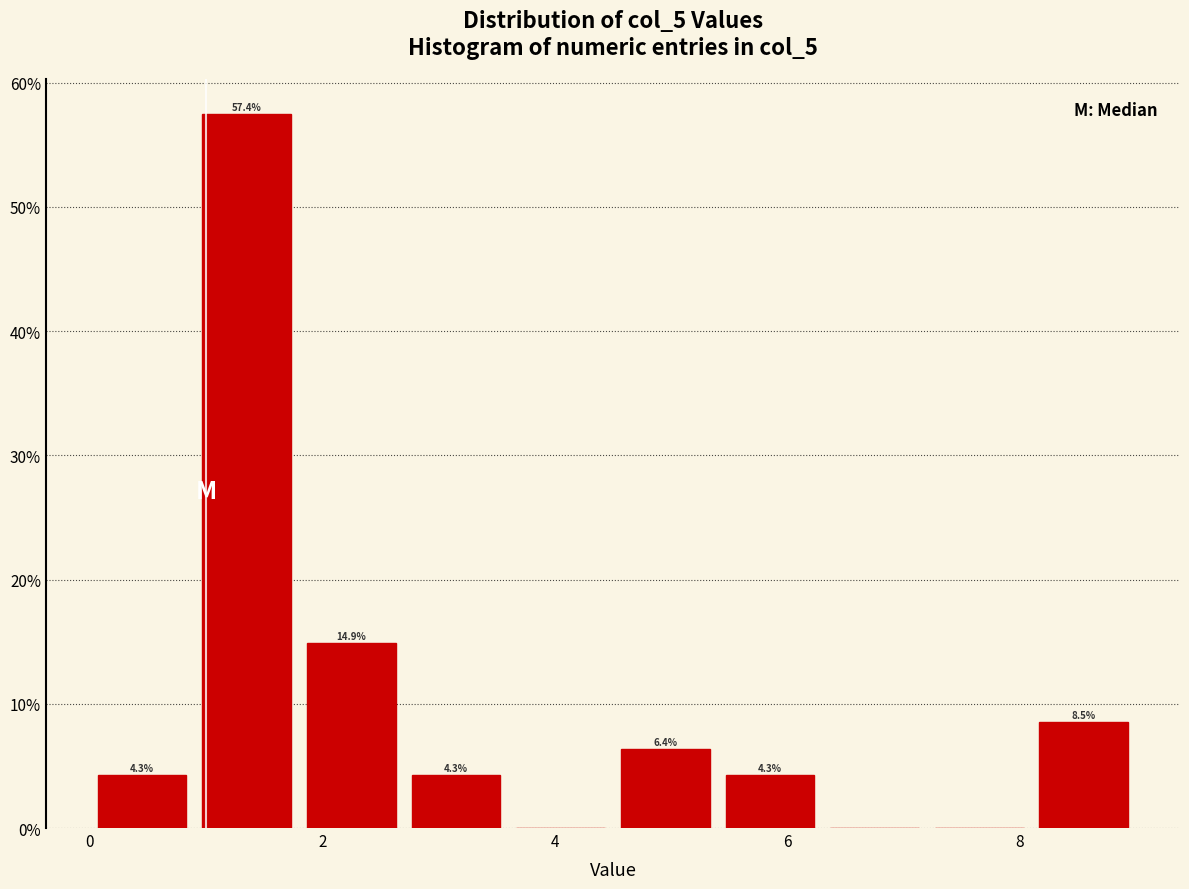

Over which range of the x-axis is the bar tallest?

0.9 to 1.8